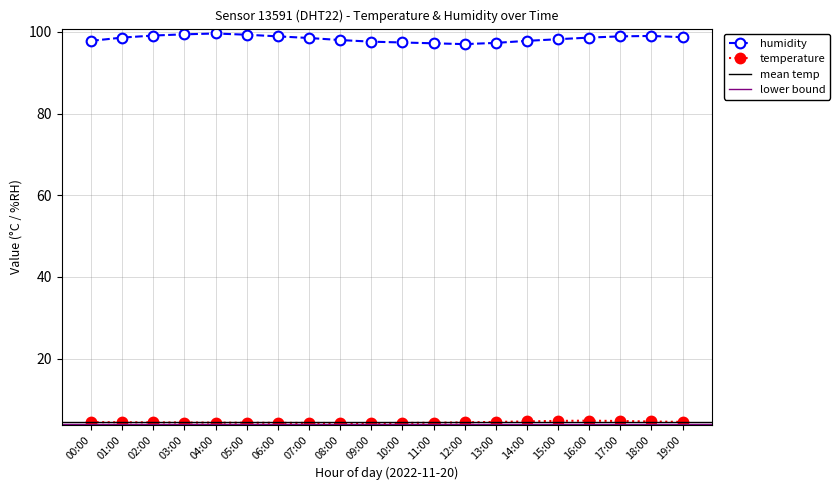

Where does the humidity series first go above 98?

01:00